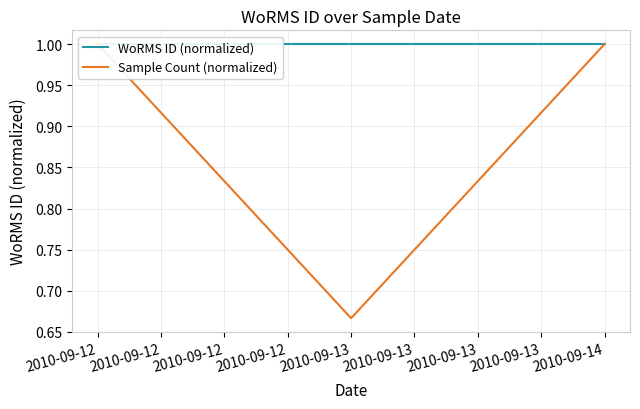

What is the value of the Sample Count (normalized) point at the 3rd from the left?

1.0